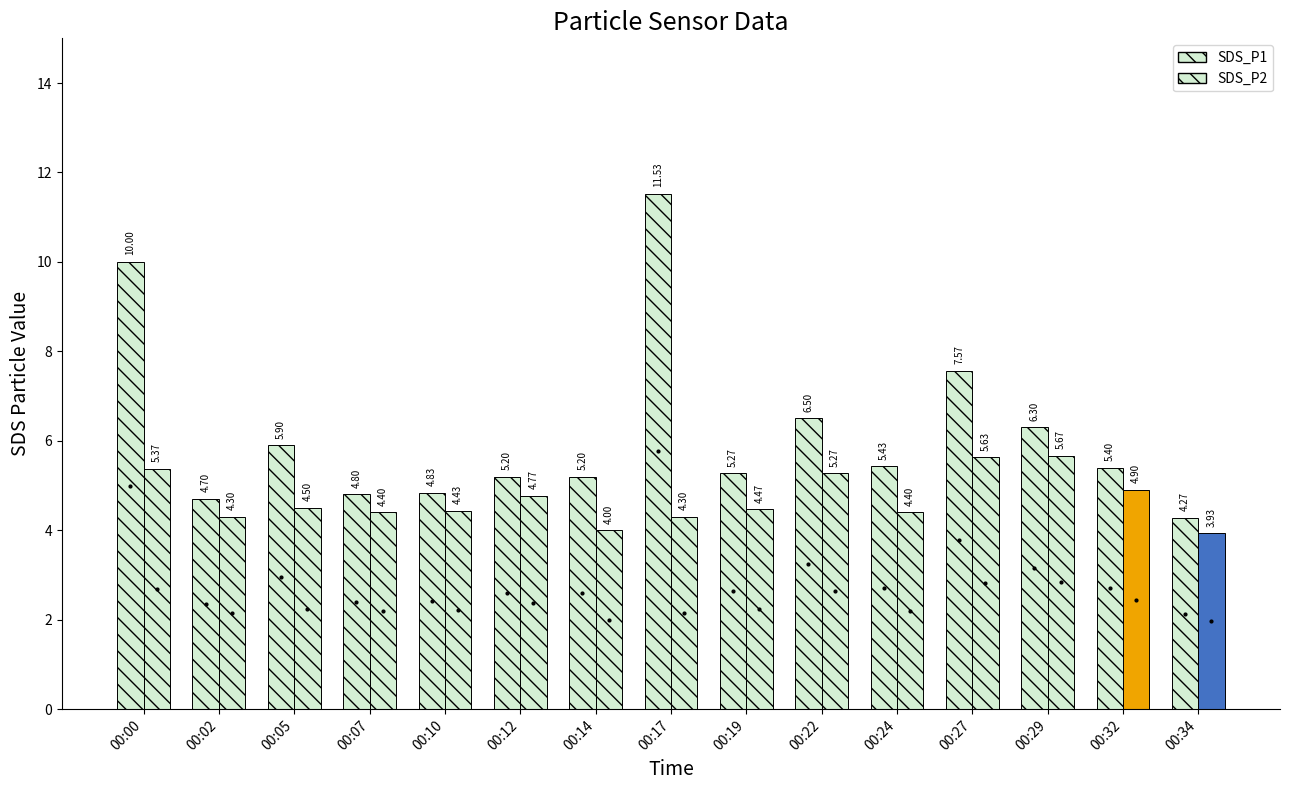

Where does the data first go above 5?

00:00